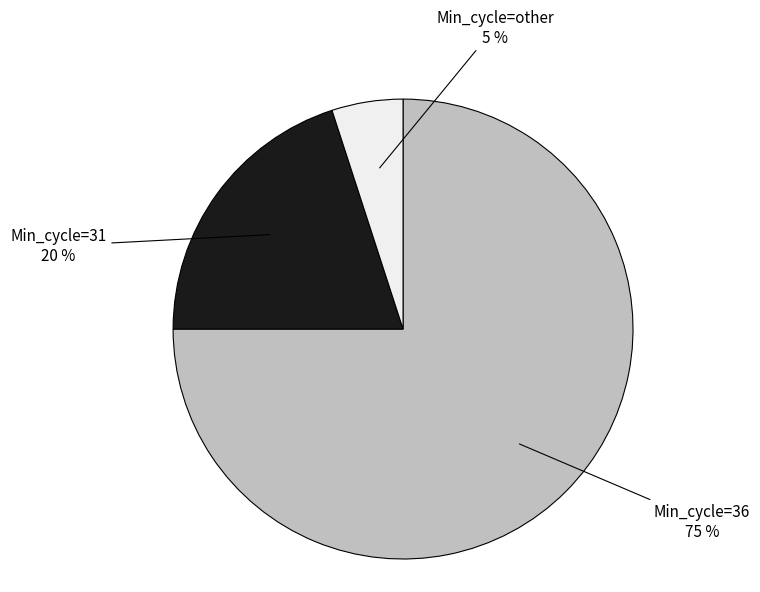

Is there any slice that represents more than half of the pie?

Yes